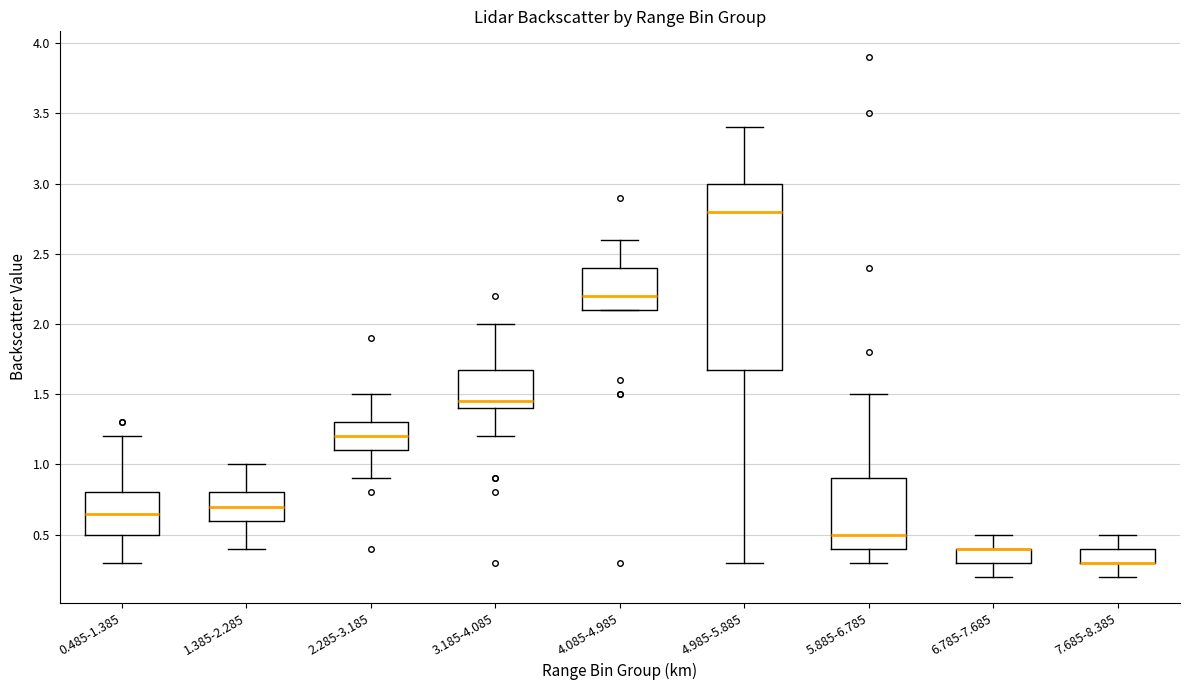

Comparing the boxes themselves (not the whiskers), which one is the tallest?

4.985-5.885